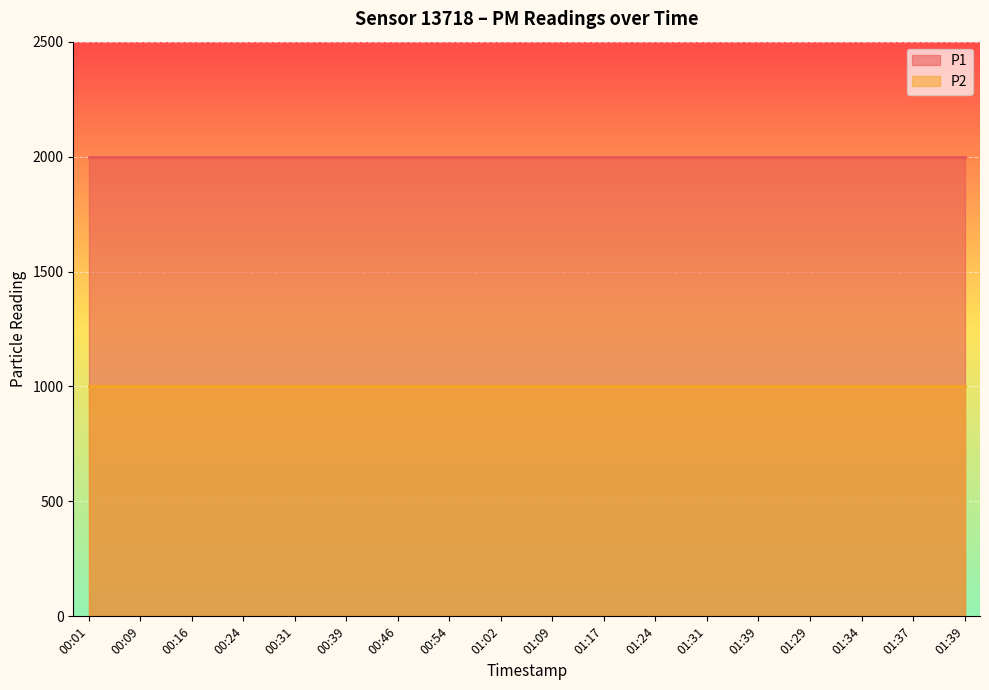

Is the value of P1 at 00:24 greater than the value of P2 at 01:34?

Yes